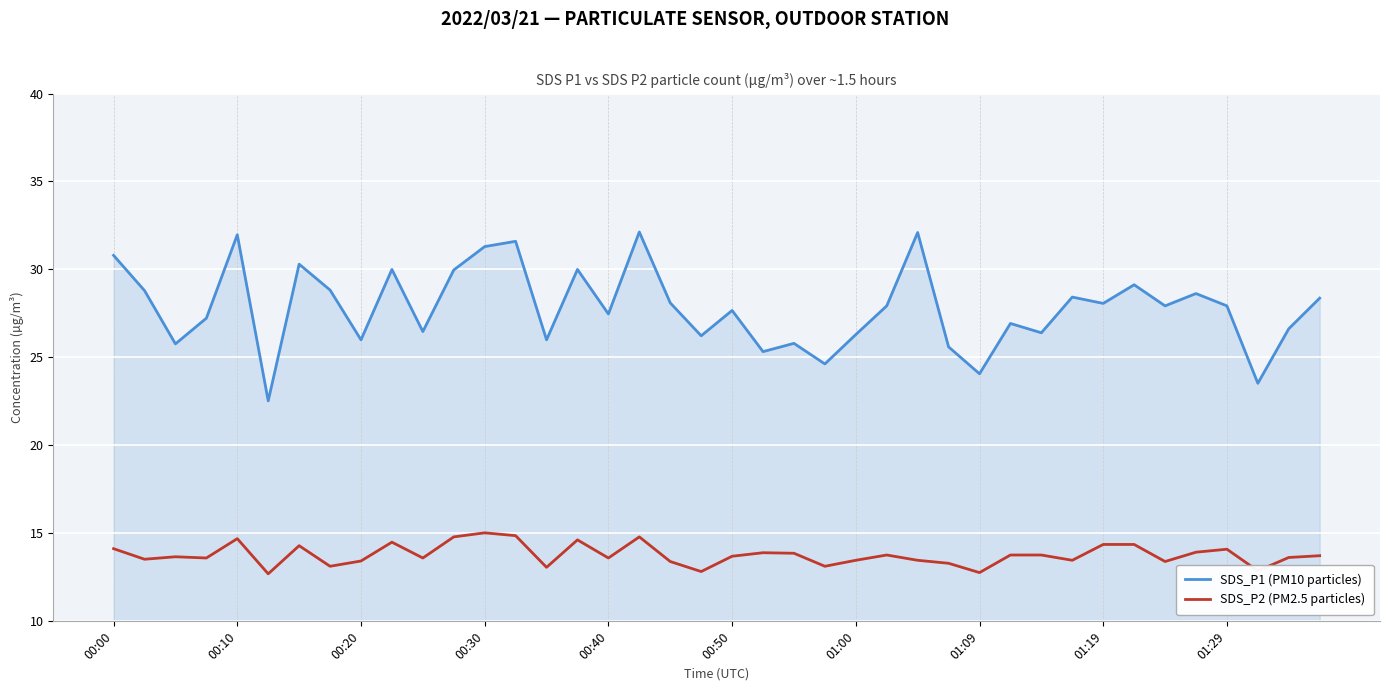

Which series has the largest range (max minus min)?

SDS_P1 (PM10 particles)